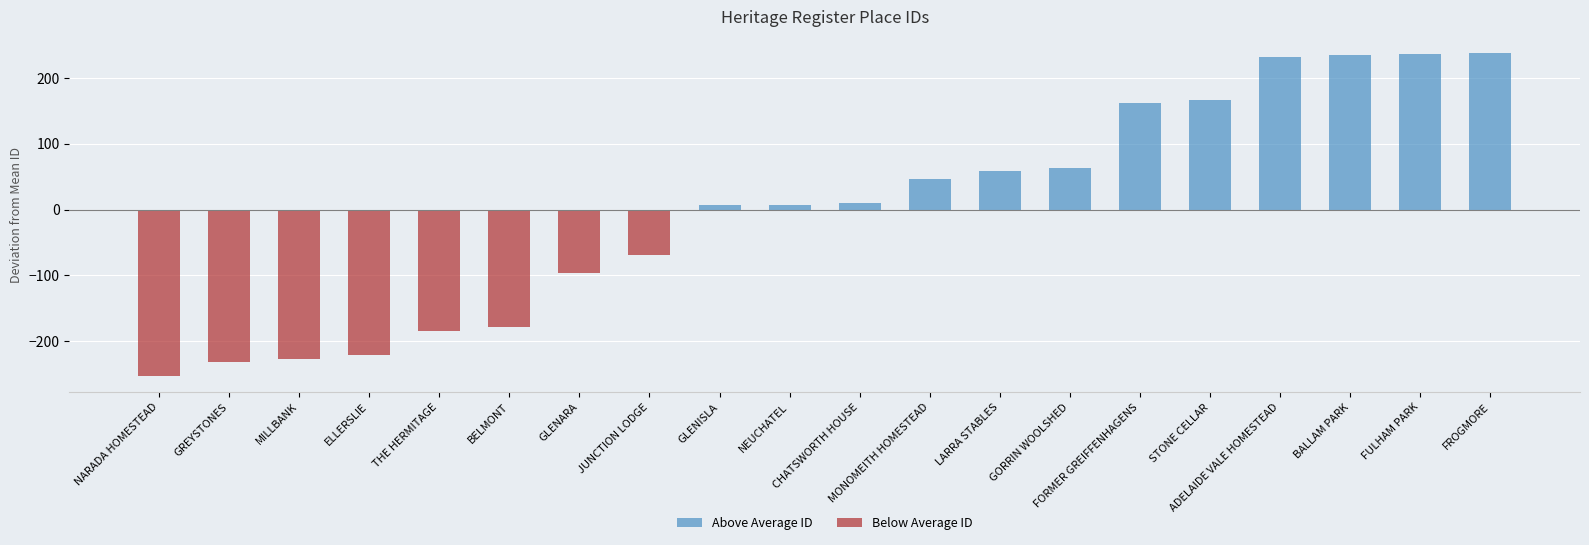

What is the minimum value for Below Average ID?

-252.8